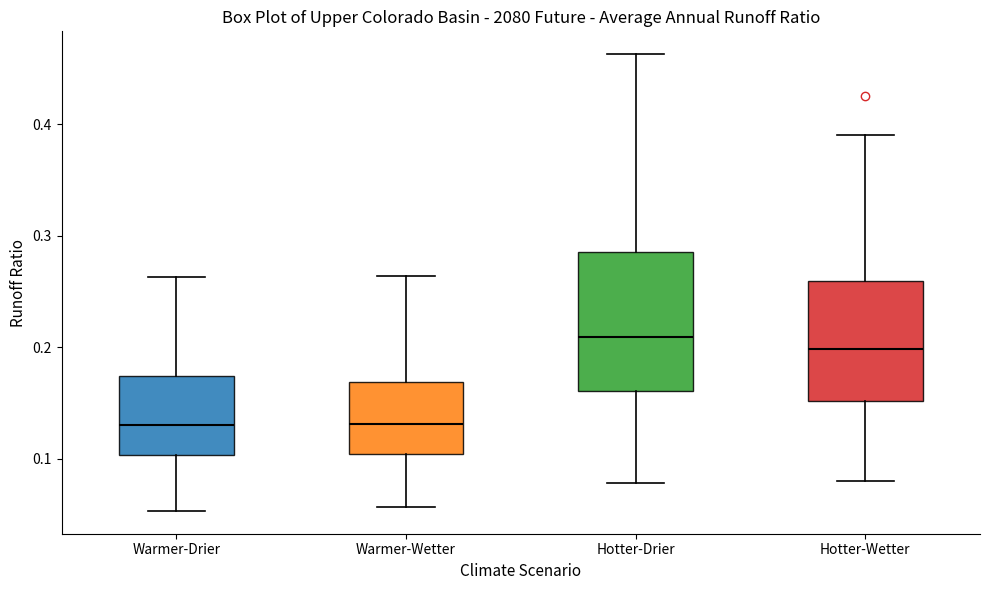

Reading left to right, read every box against the y-axis: the position of its median line, the range the box covers, and the ends of its whiskers. The values are not printed on the chart, so give them approximately, as read against the axis.

Warmer-Drier: median 0.13, box 0.10 to 0.17, whiskers 0.05 to 0.26
Warmer-Wetter: median 0.13, box 0.10 to 0.17, whiskers 0.06 to 0.26
Hotter-Drier: median 0.21, box 0.16 to 0.29, whiskers 0.08 to 0.46
Hotter-Wetter: median 0.20, box 0.15 to 0.26, whiskers 0.08 to 0.39